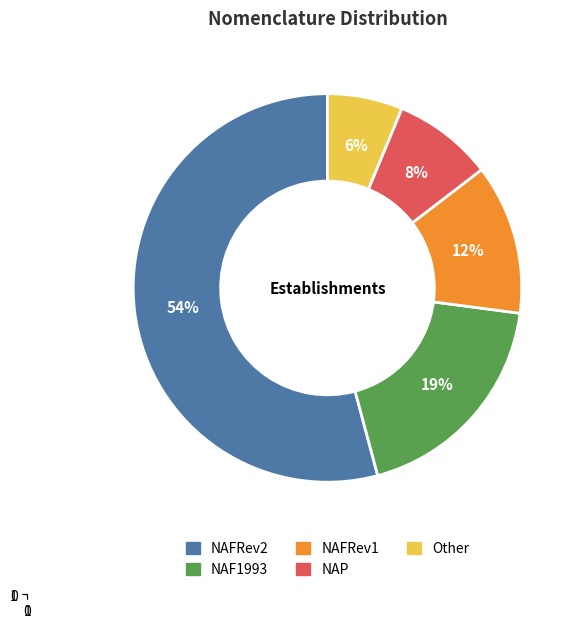

Which has a higher value, Other or NAFRev1?

NAFRev1